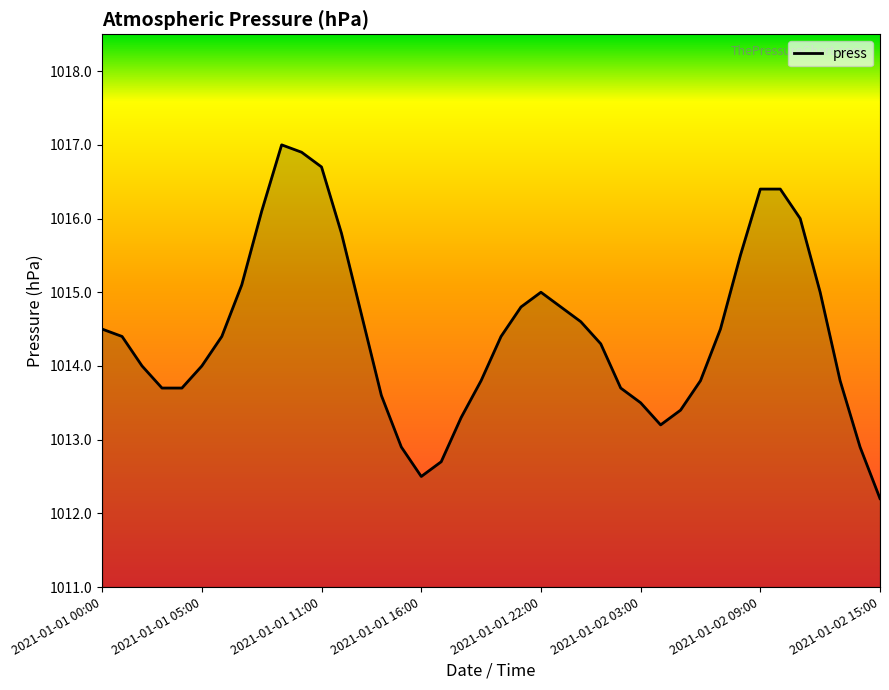

Does the chart display data point markers on the line(s)?

No